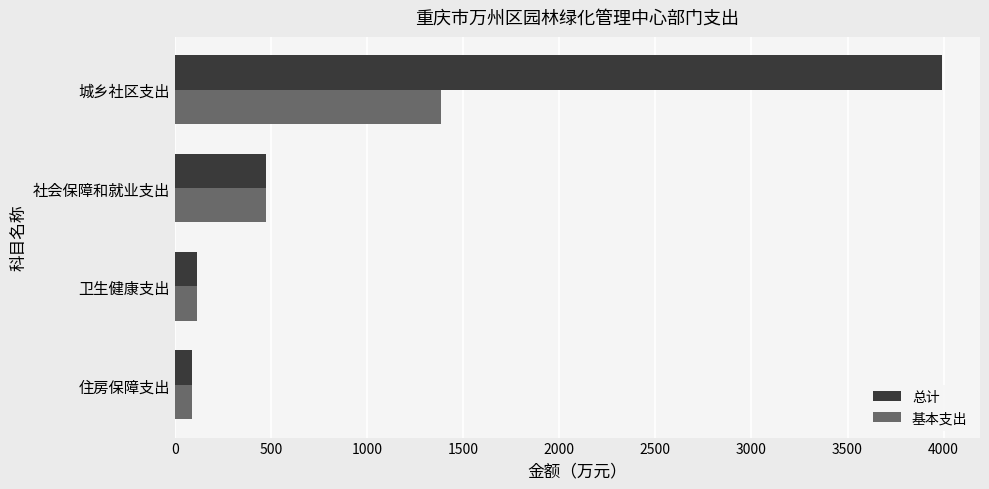

What is the difference between the 基本支出 values at 住房保障支出 and 城乡社区支出?

1293.6